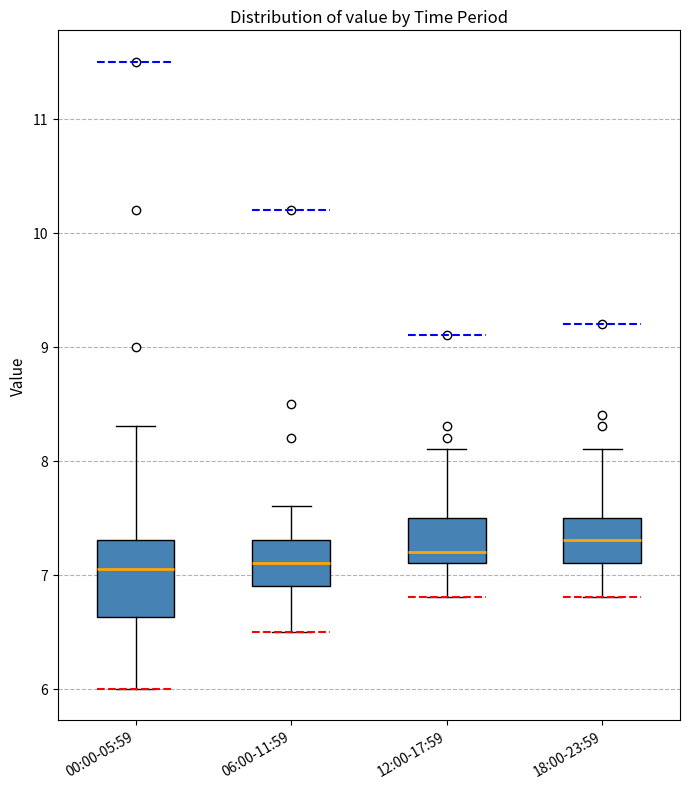

Which box is the tallest, from its lower edge to its upper edge?

00:00-05:59